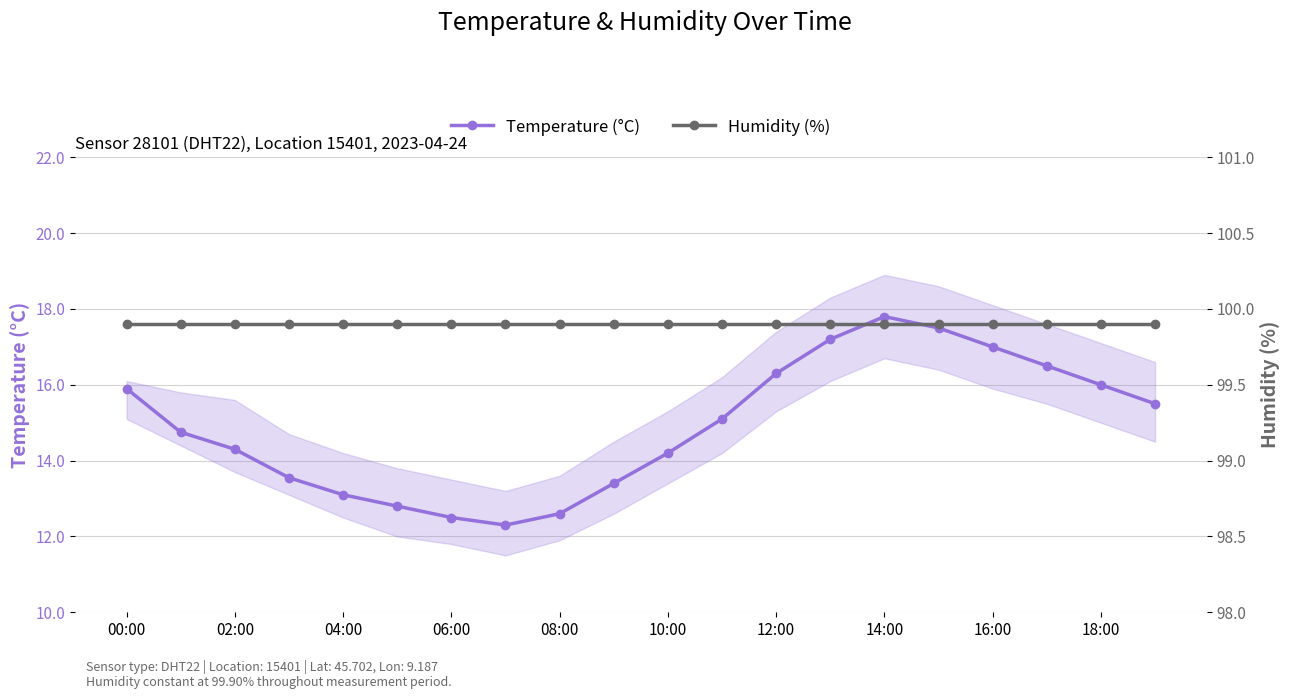

What is the sum of the Temperature (°C) values at 15 and 11?

32.6